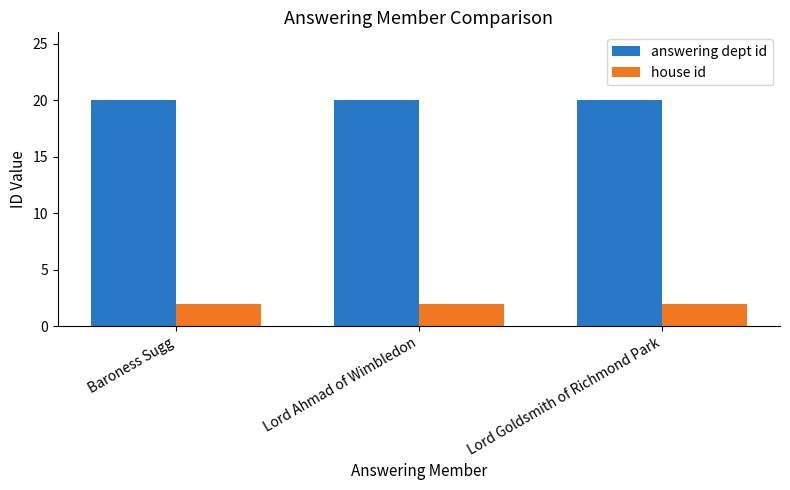

List the series in order of their overall mean, highest first.

answering dept id, house id